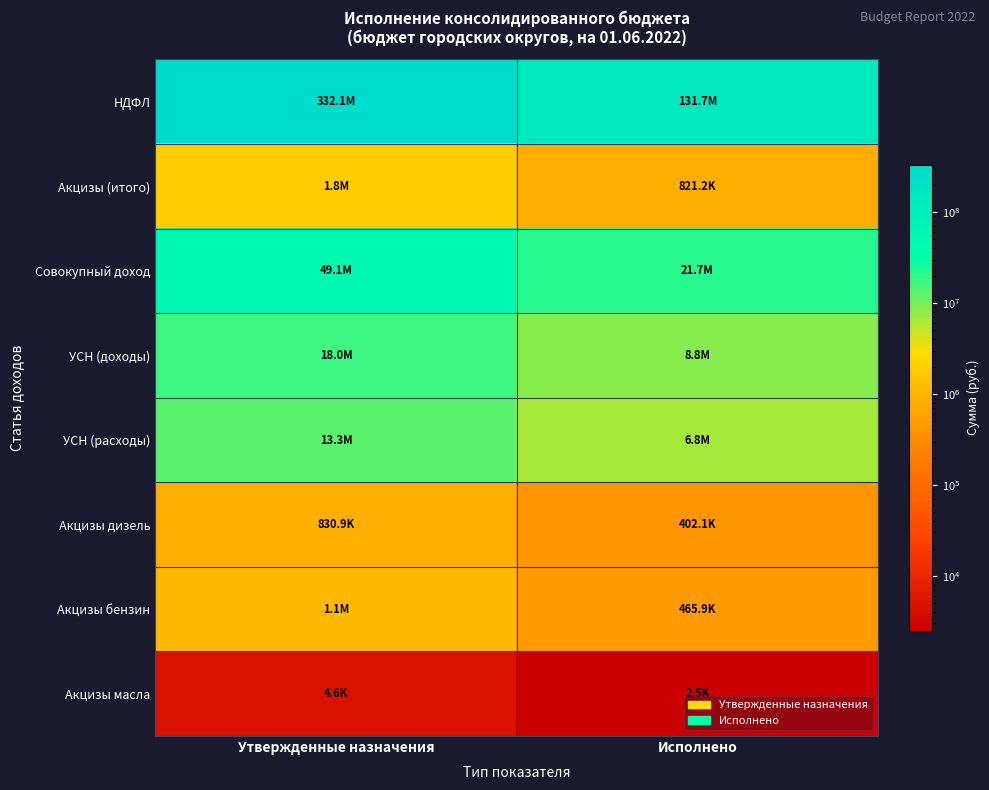

Which label corresponds to the smallest value in the chart?

Исполнено